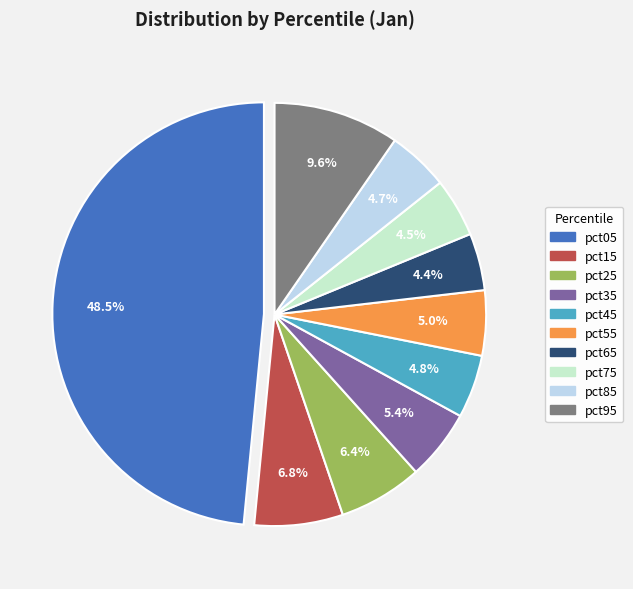

True or false: pct65 accounts for 4% of the total.

True